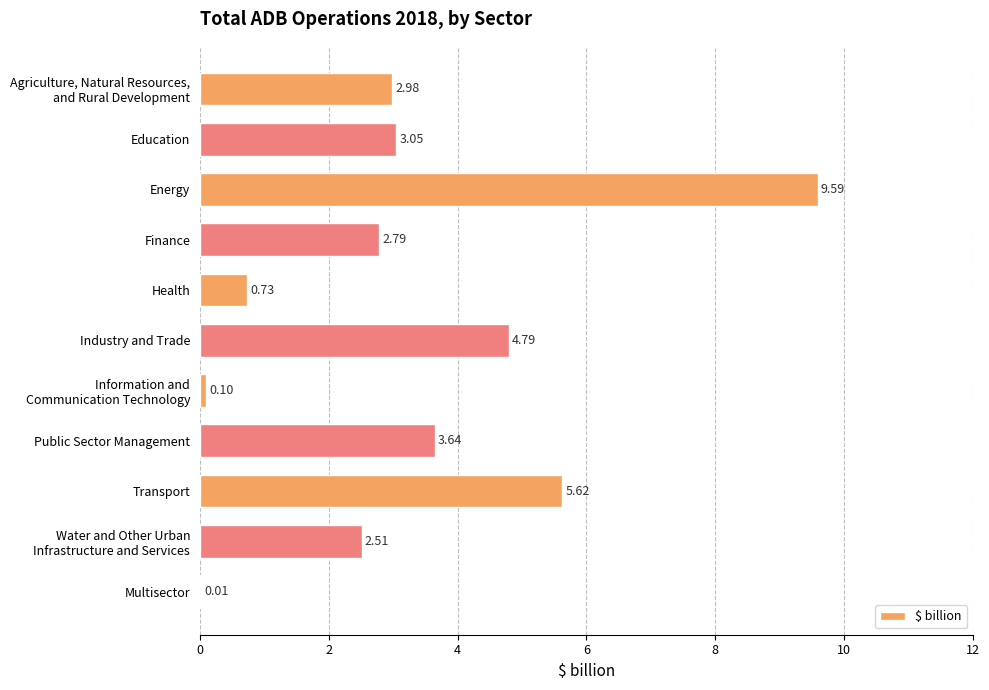

Where is the data nearest to the value 4?

Public Sector Management